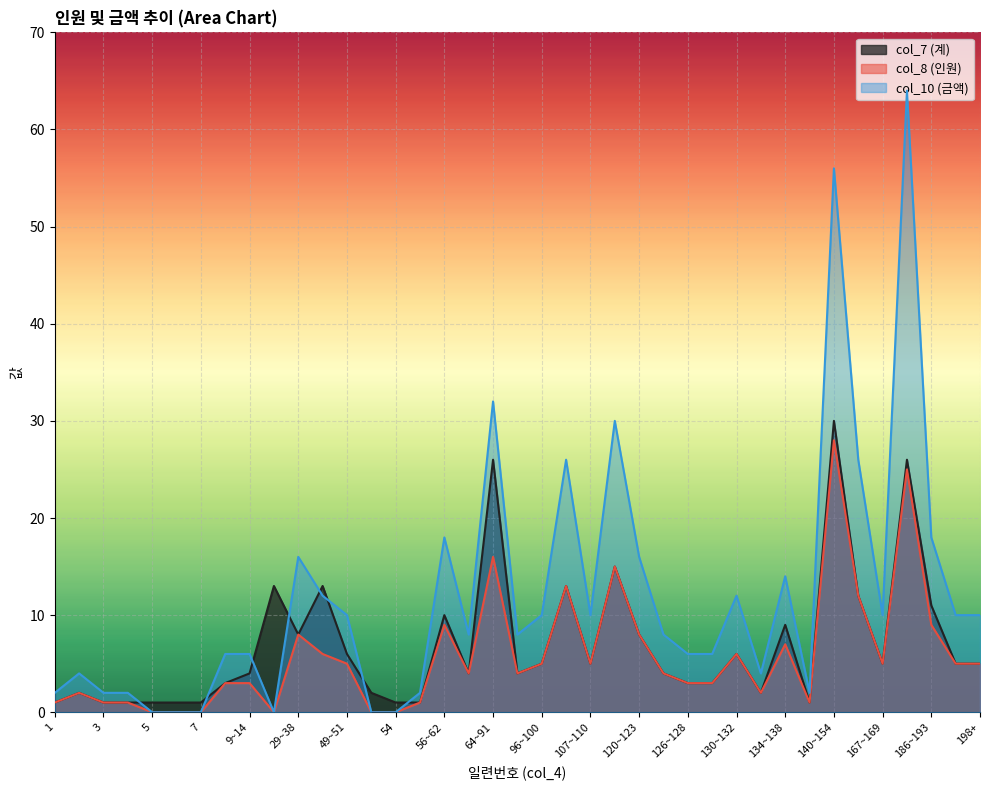

The col_8 (인원) series shows 0 at 52~53. True or false?

True